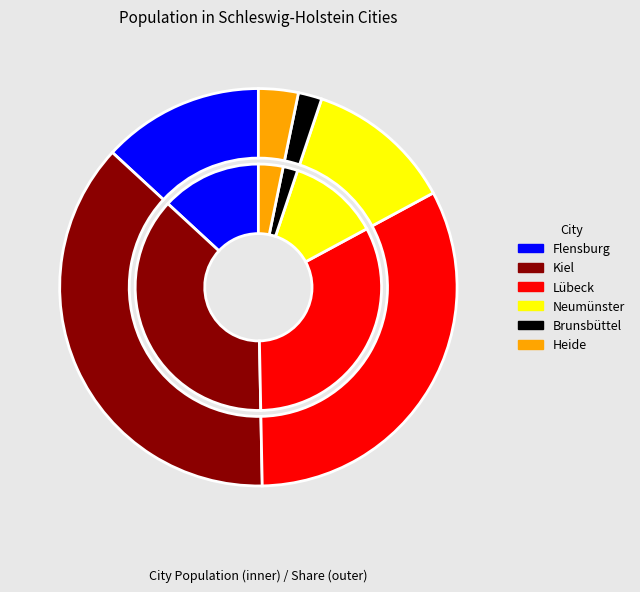

Does Heide account for over 50% of the chart?

No